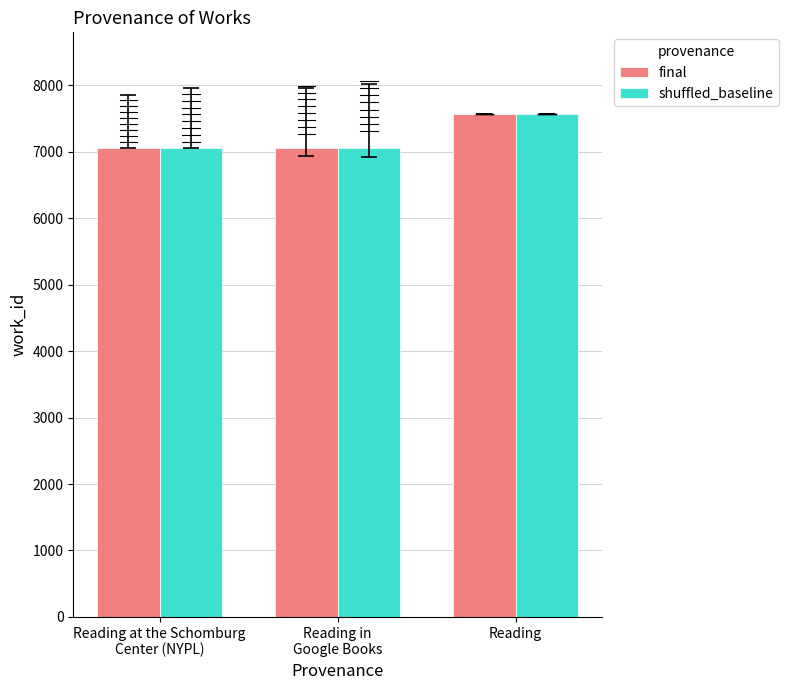

At which category is the sum across all series the highest?

Reading